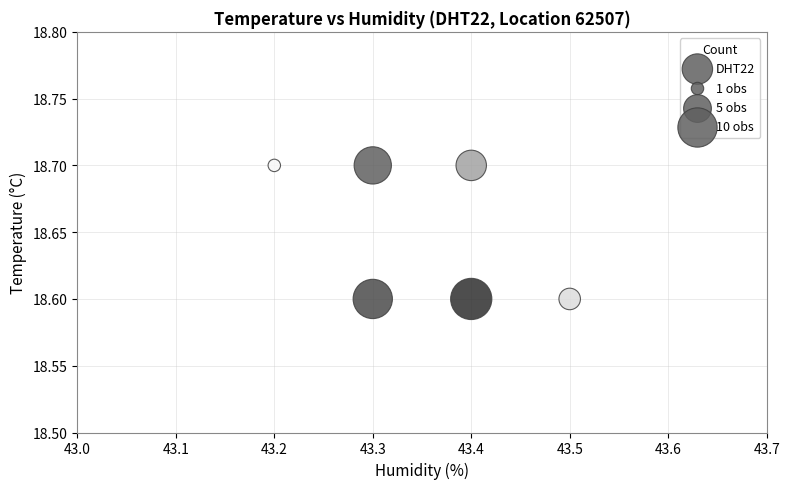

What is the average Y value?

18.7